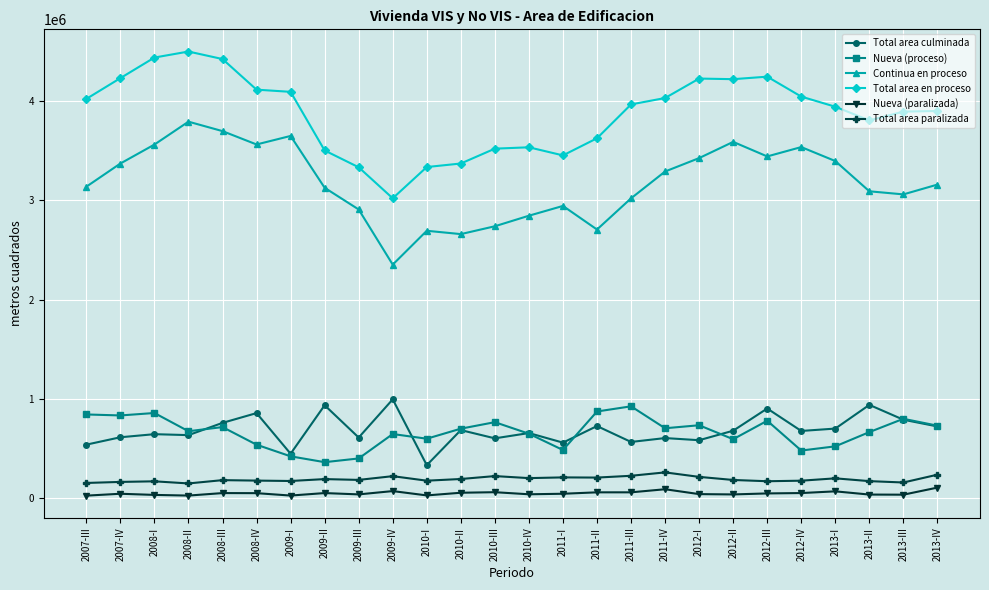

True or false: Nueva (proceso) has more than 0 interior local peaks.

True